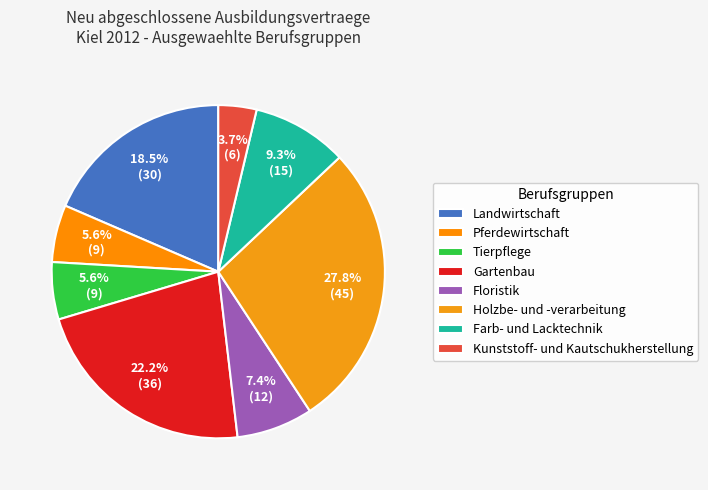

The Tierpflege slice represents 6% of the pie. True or false?

True